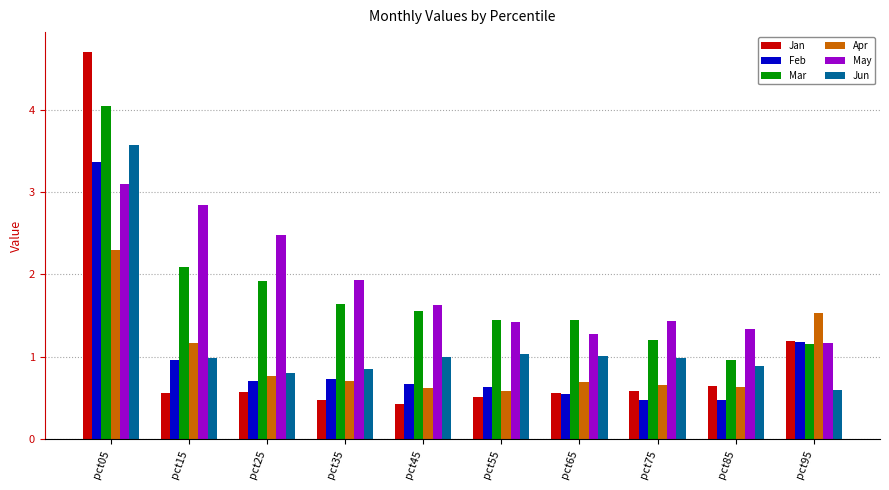

What is the sum of the Mar values at pct85 and pct15?

3.1